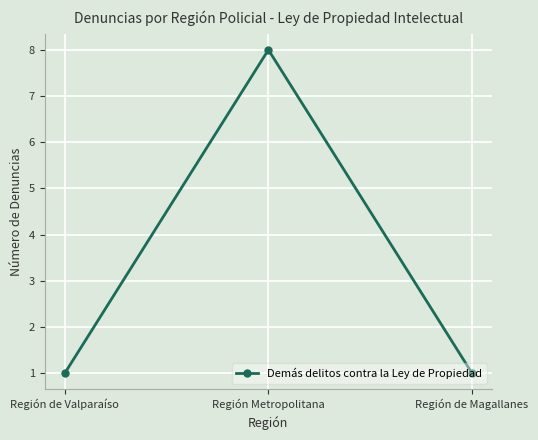

What is the change in value from Región Metropolitana to Región de Magallanes?

-7